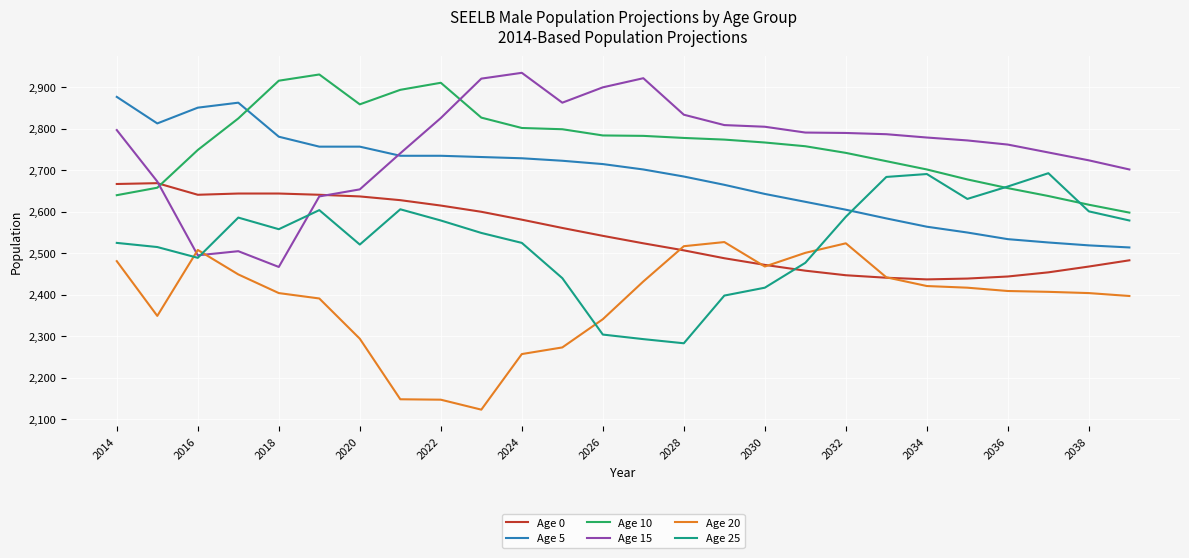

True or false: Age 5 and Age 25 cross at least once.

True